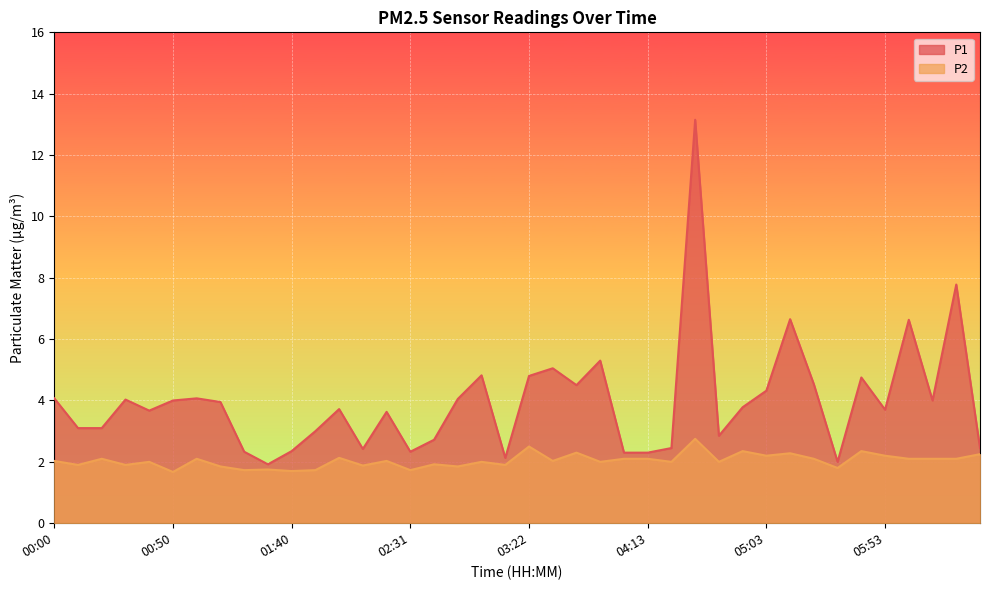

Where is the first local maximum for P1?

00:30